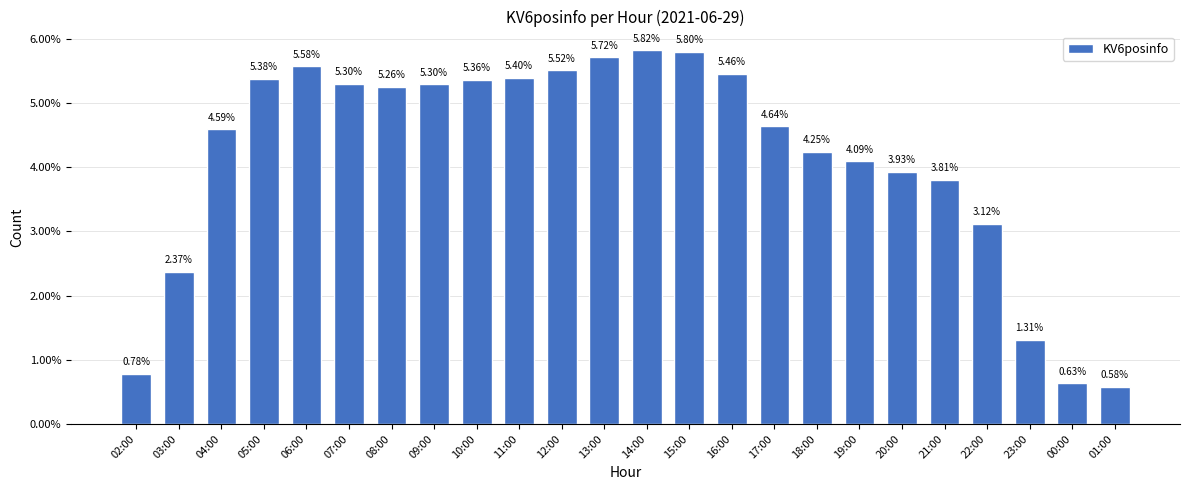

What position from the right is 23:00?

3